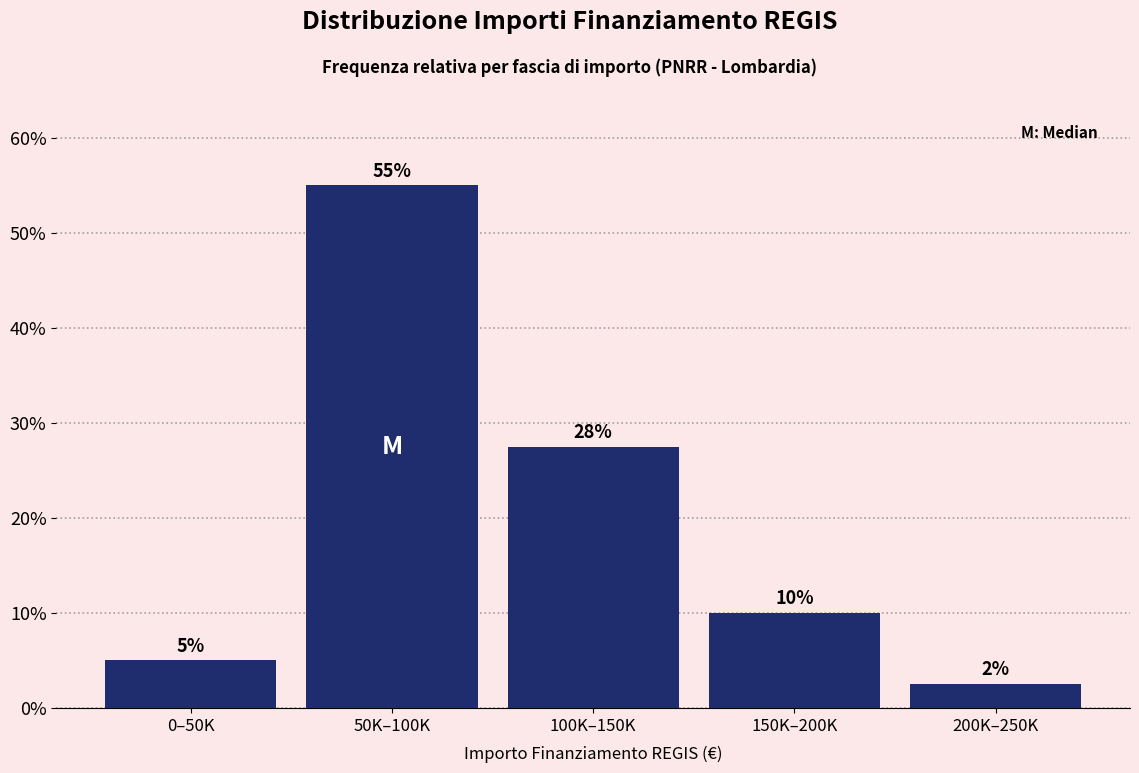

Where does the data first go above 10?

50K–100K